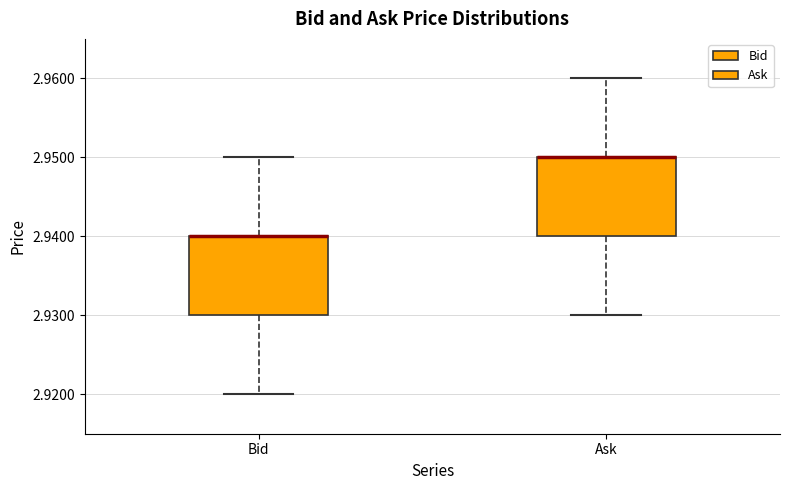

Reading left to right, transcribe this box plot: for each box, give where its median line is, the range the box spans, and where its two whiskers end, as read against the y-axis. The values are not printed on the chart, so give them approximately, as read against the axis.

Bid: median 2.94 (drawn on the box's upper edge), box 2.93 to 2.94, whiskers 2.92 to 2.95
Ask: median 2.95 (drawn on the box's upper edge), box 2.94 to 2.95, whiskers 2.93 to 2.96